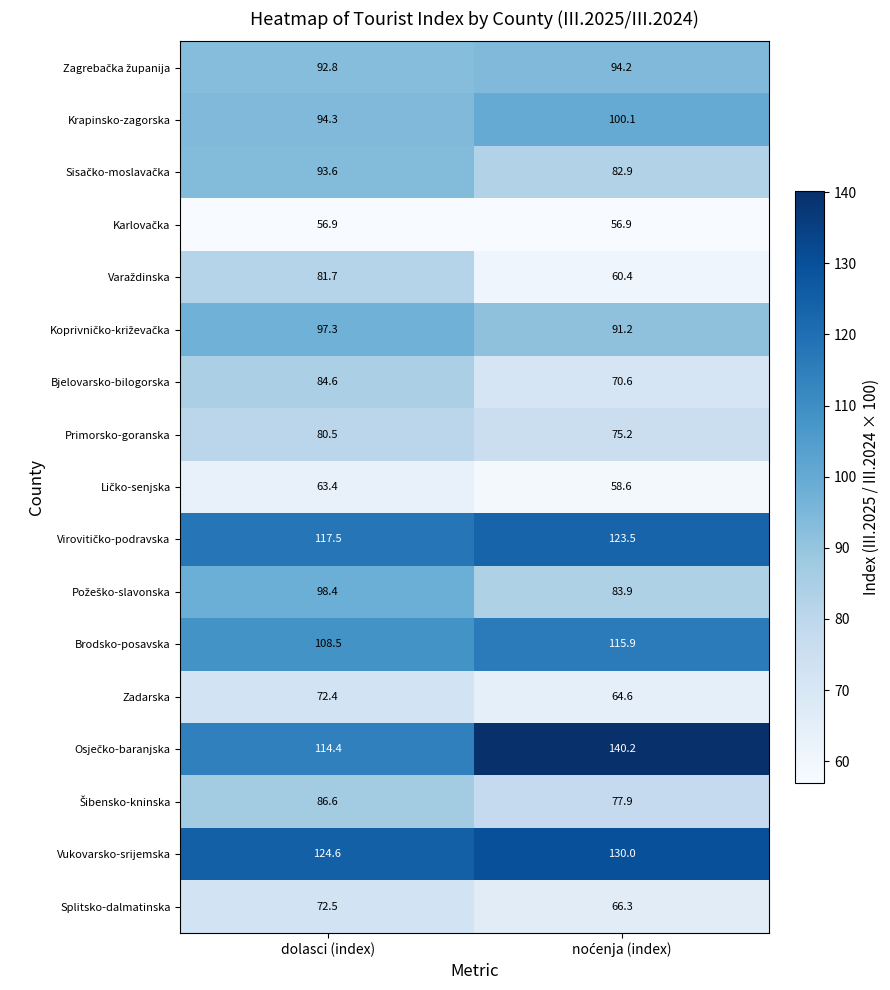

How many data points does each series have?

2